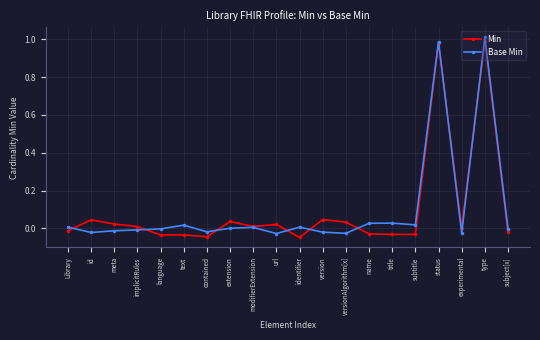

How many lines are shown in the chart?

2